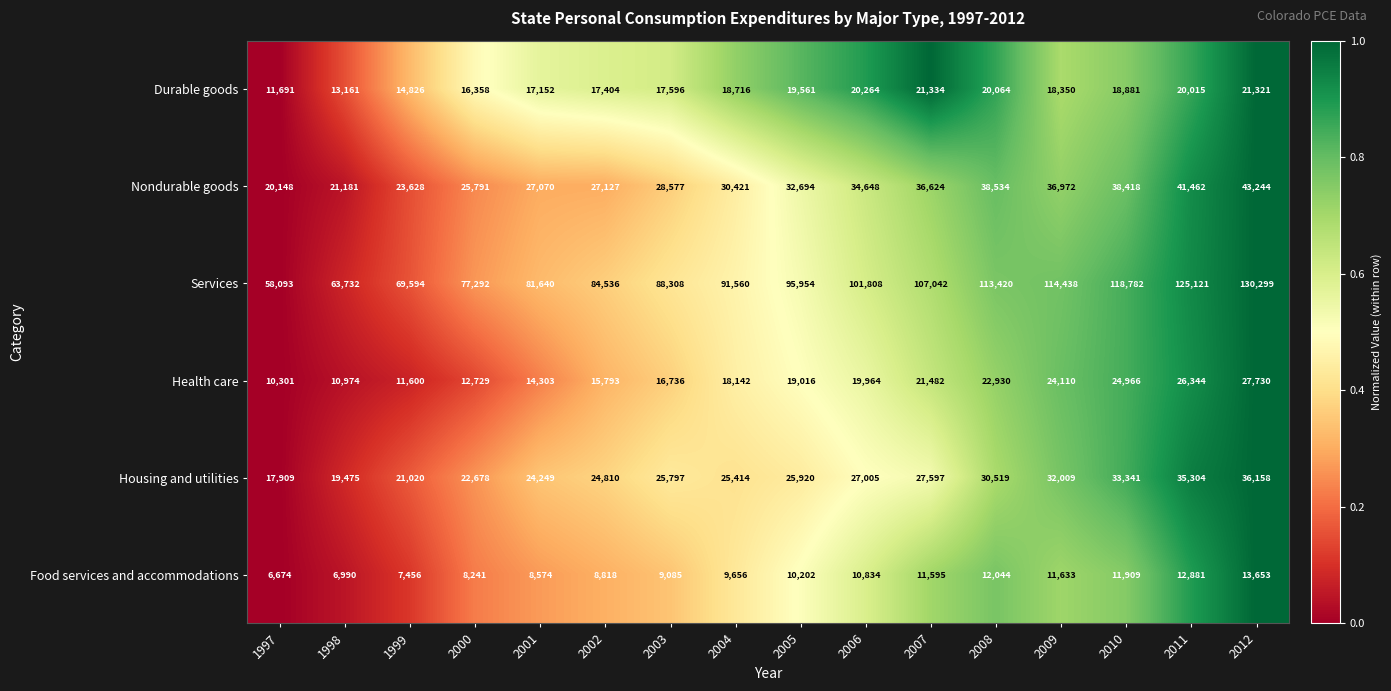

What is the sum of the Food services and accommodations values at 2011 and 2006?

23715